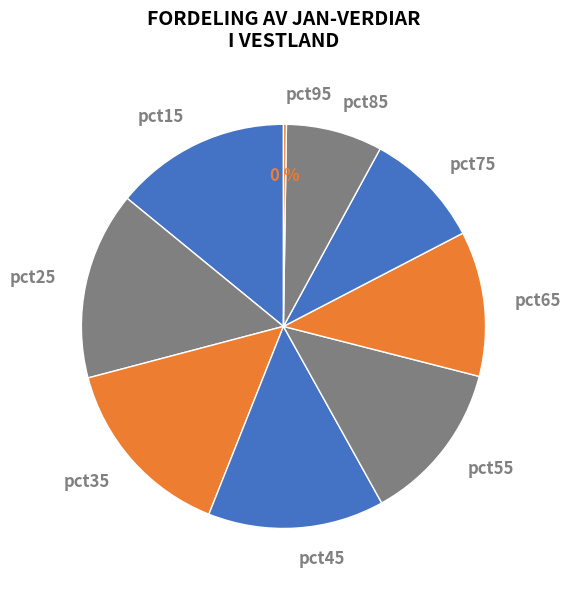

Between pct85 and pct15, which is larger?

pct15